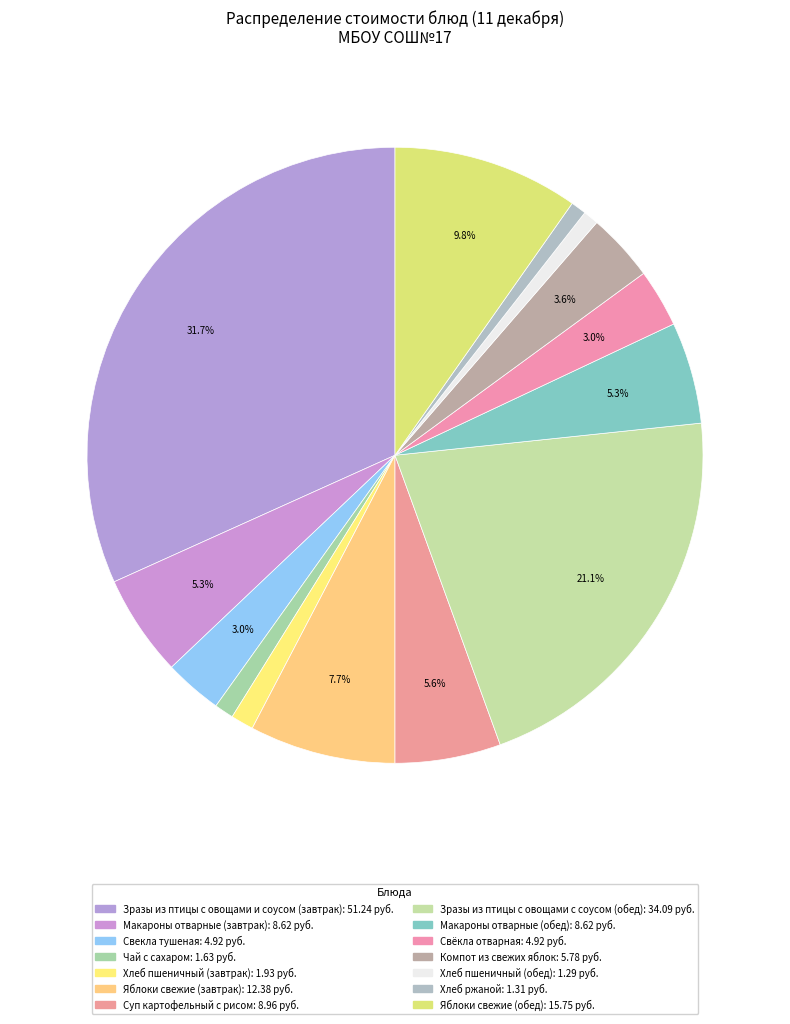

Count the number of slices in the pie.

14